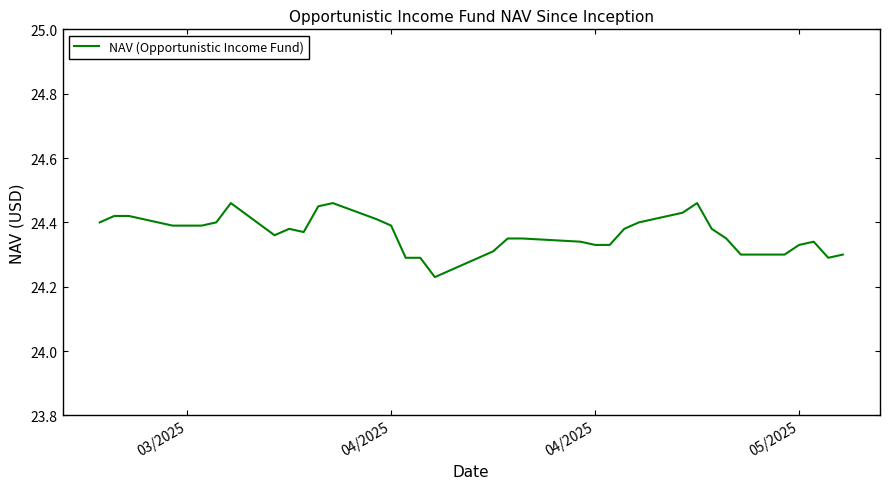

How many lines are shown in the chart?

1